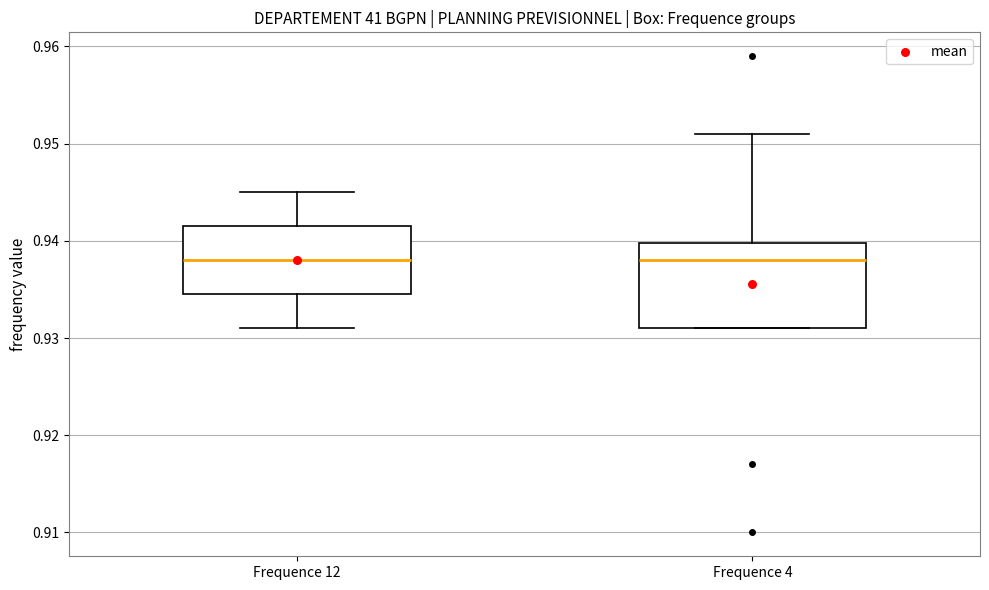

Reading left to right, transcribe this box plot: for each box, give where its median line is, the range the box spans, and where its two whiskers end, as read against the y-axis. The values are not printed on the chart, so give them approximately, as read against the axis.

Frequence 12: median 0.938, box 0.935 to 0.942, whiskers 0.931 to 0.945
Frequence 4: median 0.938, box 0.931 to 0.940, whiskers 0.931 to 0.951